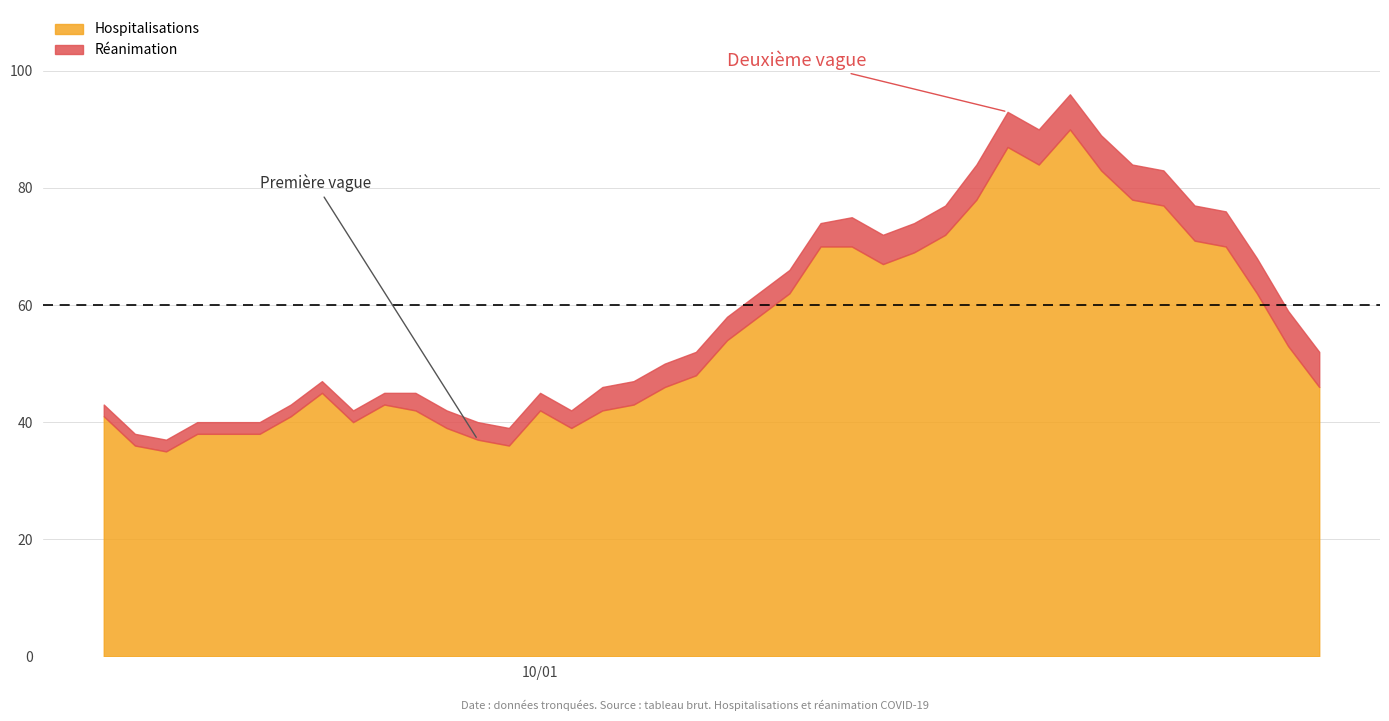

What is the maximum value for Hospitalisations?

90